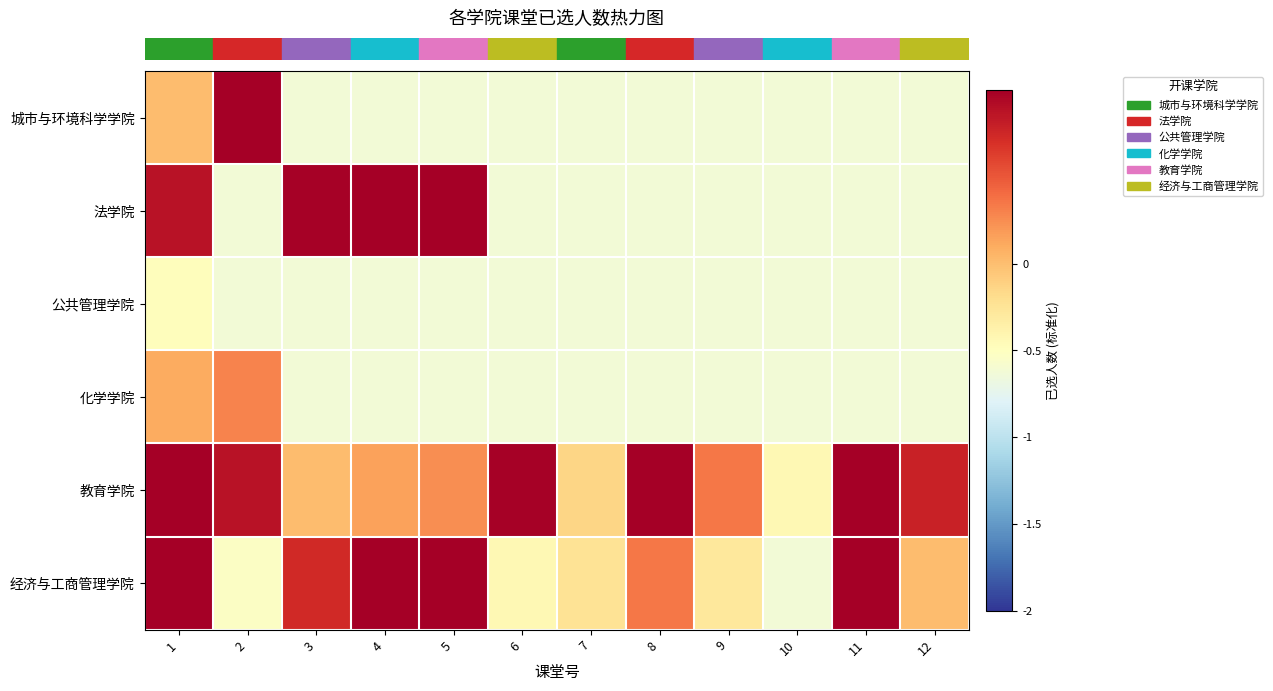

What is the total value across all series at 3?

-0.2